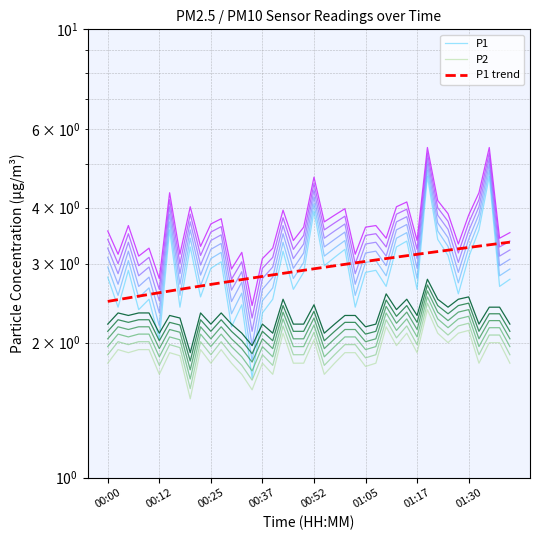

Reading left to right, list all the values displayed in this chart.

P1: 2.8	2.4	2.9	2.4	2.5	2.0	3.6	2.4	3.3	2.5	2.9	3.0	2.2	2.4	1.7	2.3	2.5	3.2	2.6	2.9	3.9	3.0	3.1	3.2	2.4	2.9	2.9	2.7	3.3	3.4	2.6	4.7	3.4	3.1	2.6	3.1	3.6	4.7	2.7	2.8
P2: 1.8	1.9	1.9	1.9	1.9	1.7	1.9	1.9	1.5	1.9	1.8	1.9	1.8	1.7	1.6	1.8	1.7	2.1	1.8	1.8	2.0	1.7	1.8	1.9	1.9	1.8	1.8	2.2	2.0	2.1	1.9	2.4	2.1	2.0	2.1	2.1	1.8	2.0	2.0	1.8
P1 trend: 2.5	2.5	2.5	2.5	2.6	2.6	2.6	2.6	2.7	2.7	2.7	2.7	2.7	2.8	2.8	2.8	2.8	2.9	2.9	2.9	2.9	2.9	3.0	3.0	3.0	3.0	3.1	3.1	3.1	3.1	3.1	3.2	3.2	3.2	3.2	3.3	3.3	3.3	3.3	3.4